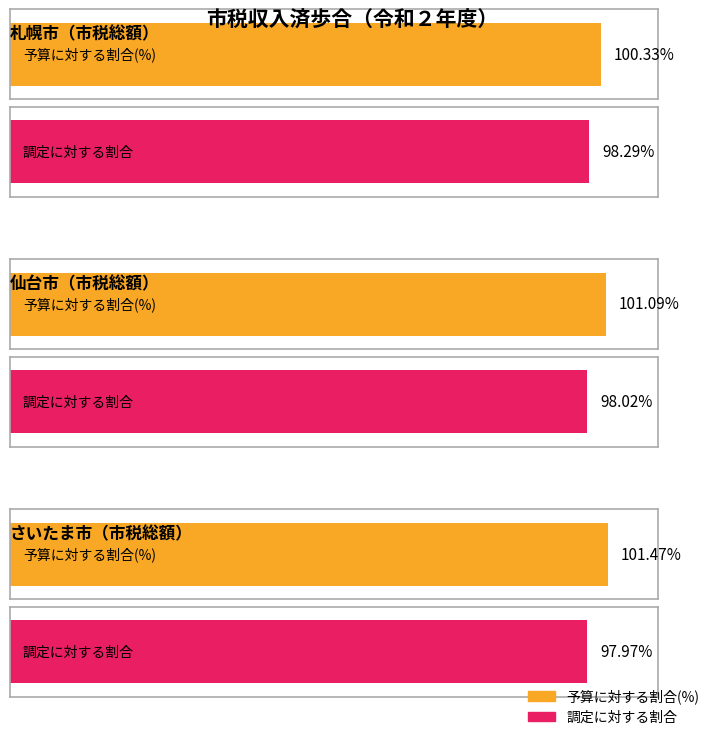

Are the bars horizontal?

Yes